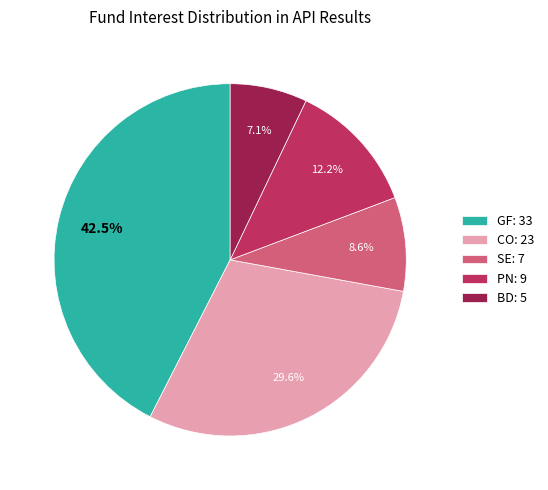

What is the ratio of the value at BD to the value at CO?

0.2